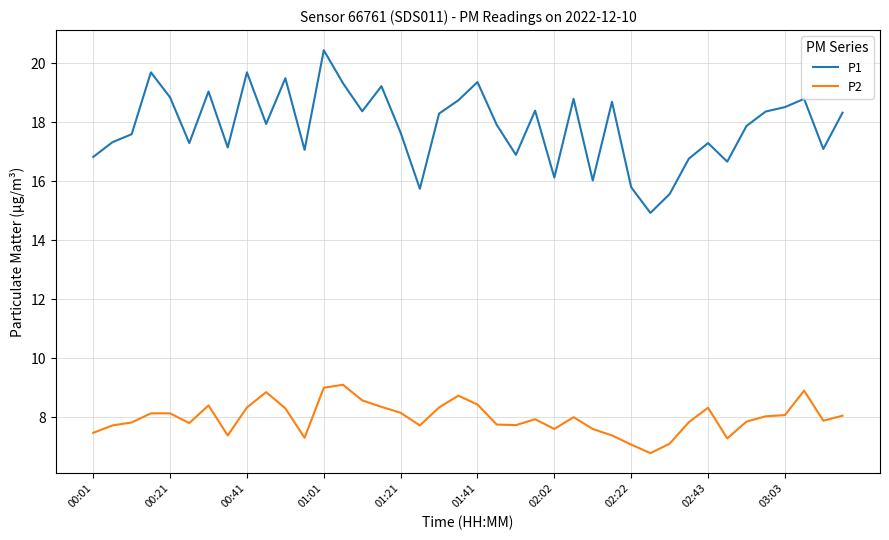

What is the highest value of the P2 series?

9.1